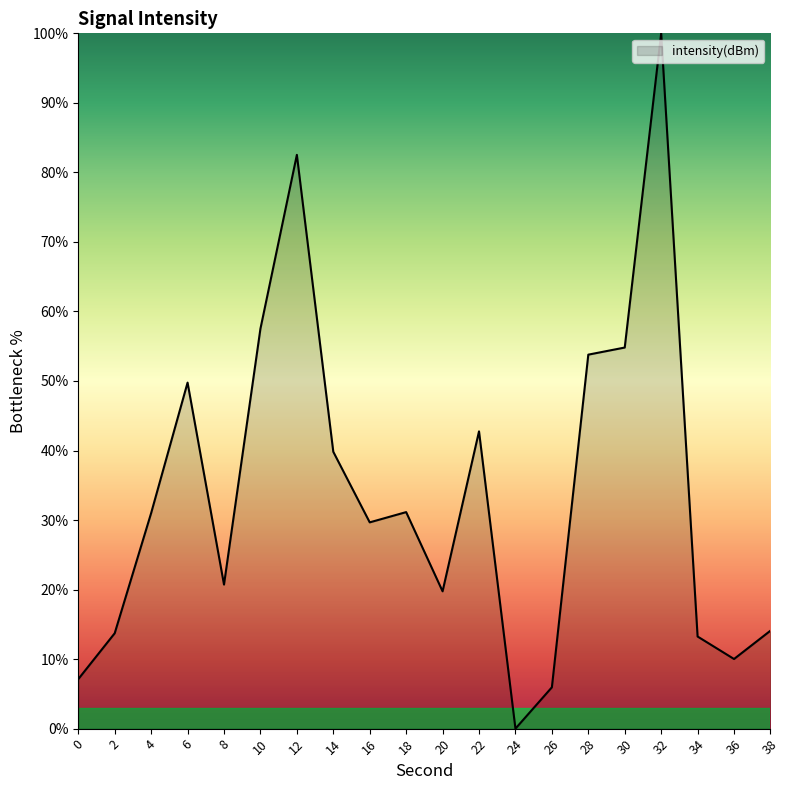

Which label corresponds to the largest value in the chart?

32